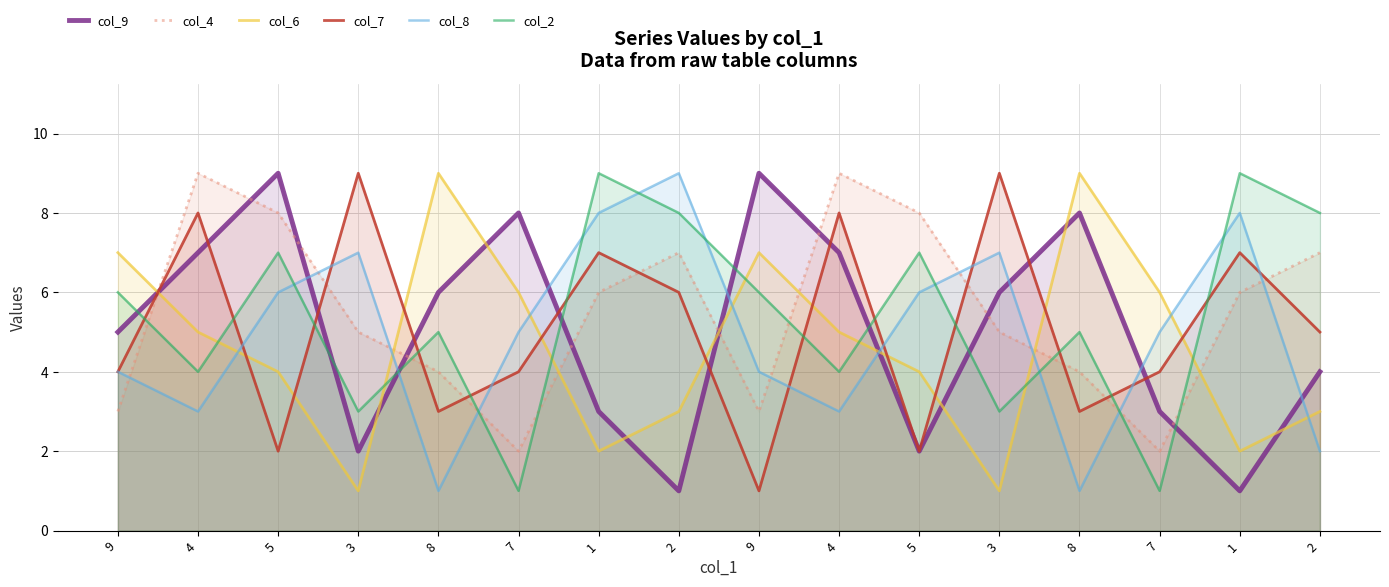

Count the col_4 values in the range 4 to 8.

10